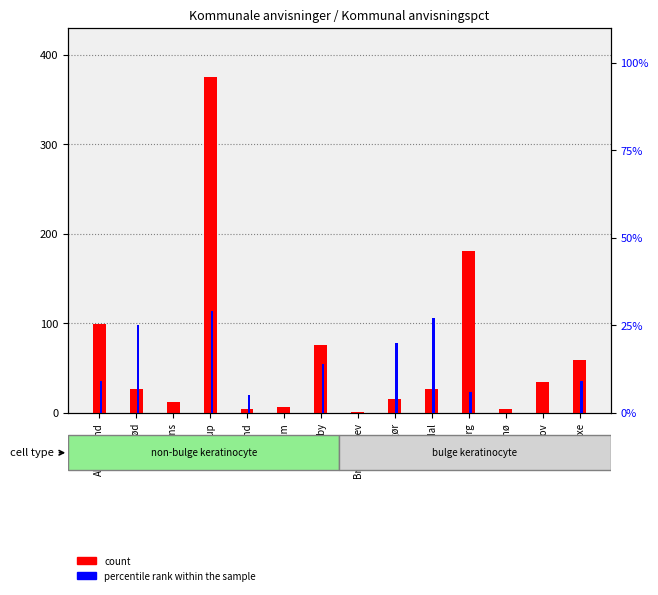

Count the number of categories in the chart.

14